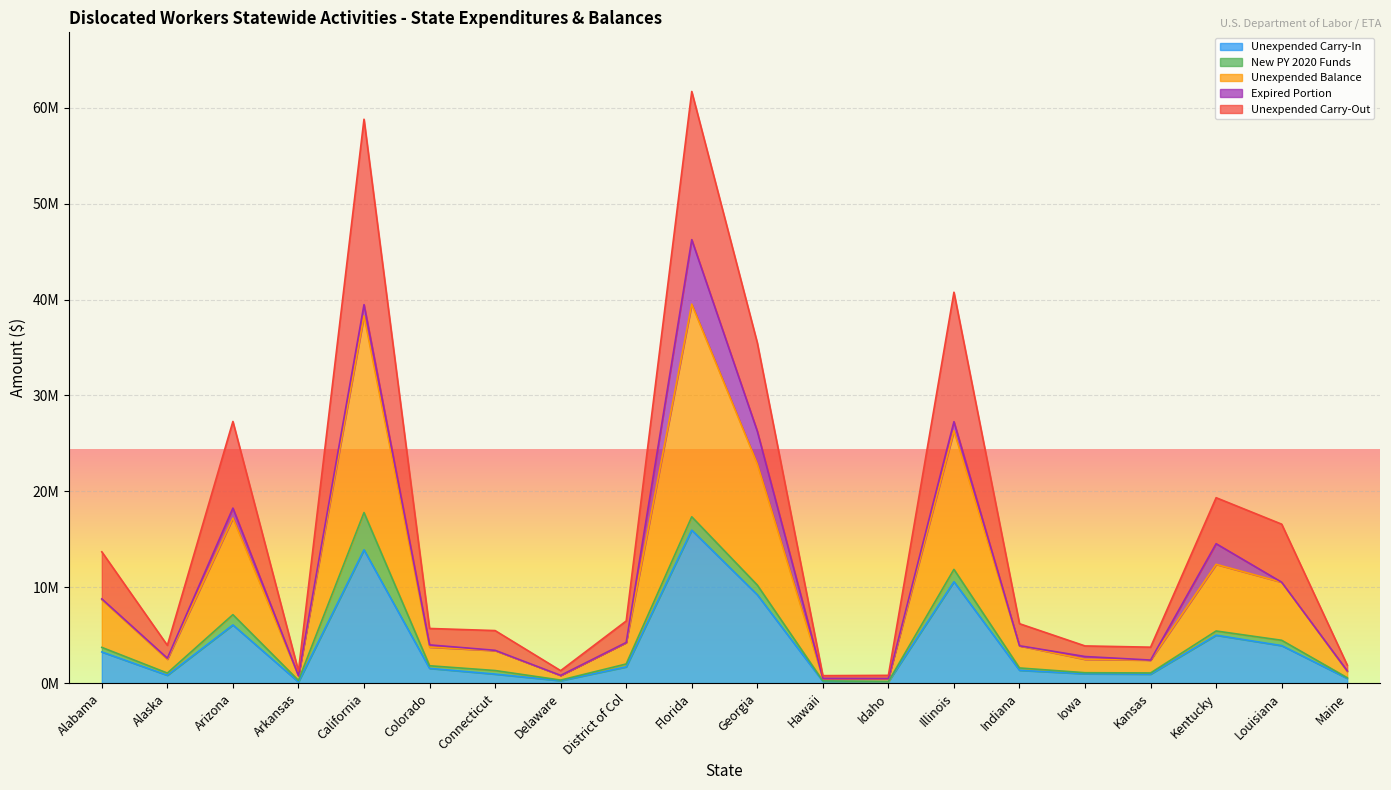

What are all the series names shown in the legend?

Unexpended Carry-In, New PY 2020 Funds, Unexpended Balance, Expired Portion, Unexpended Carry-Out